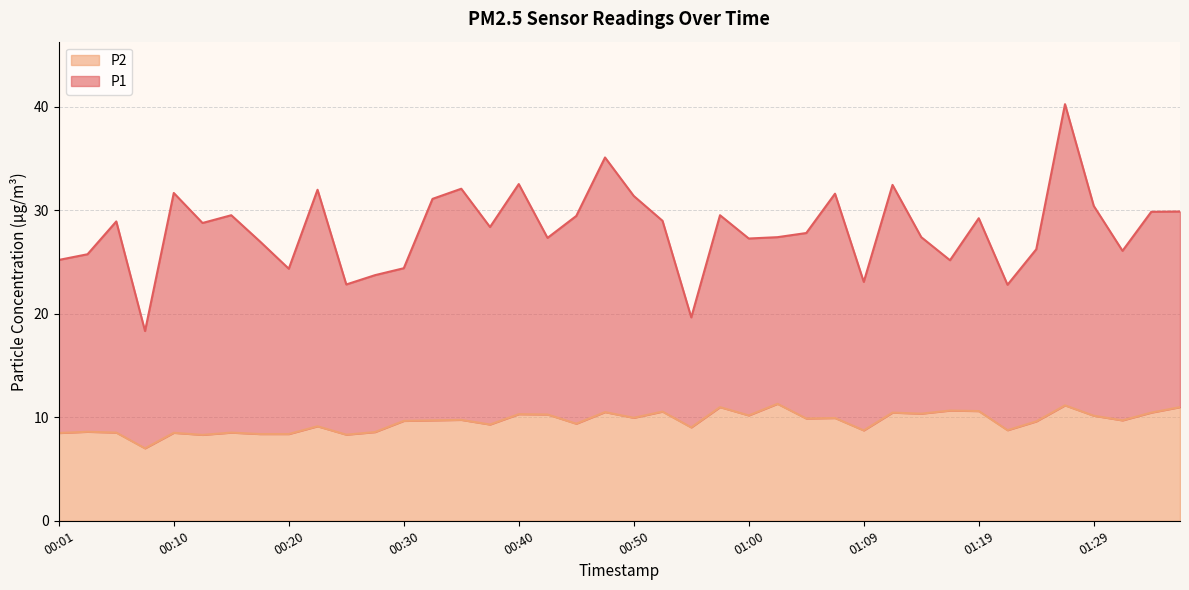

Which category has the lowest value in the P2 series?

00:08